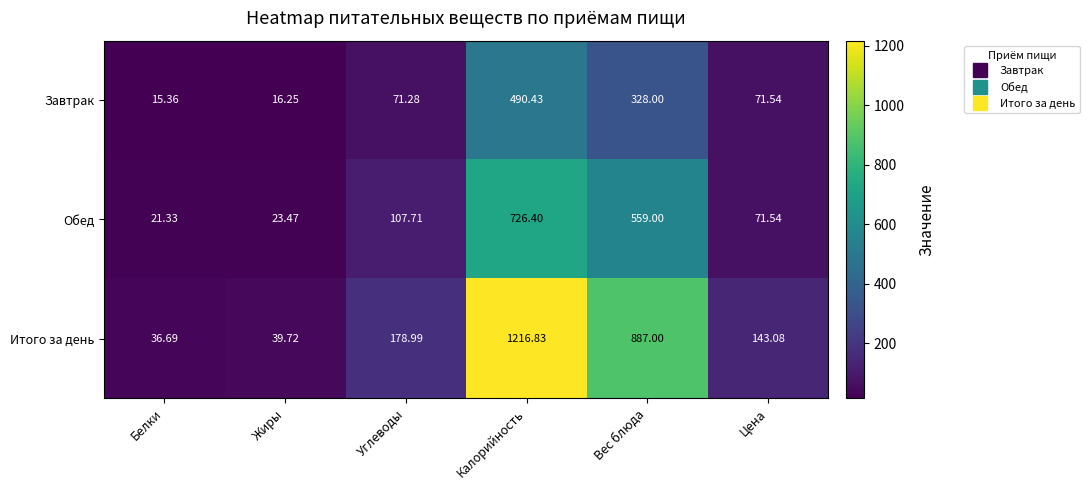

Count the number of data series in this chart.

3